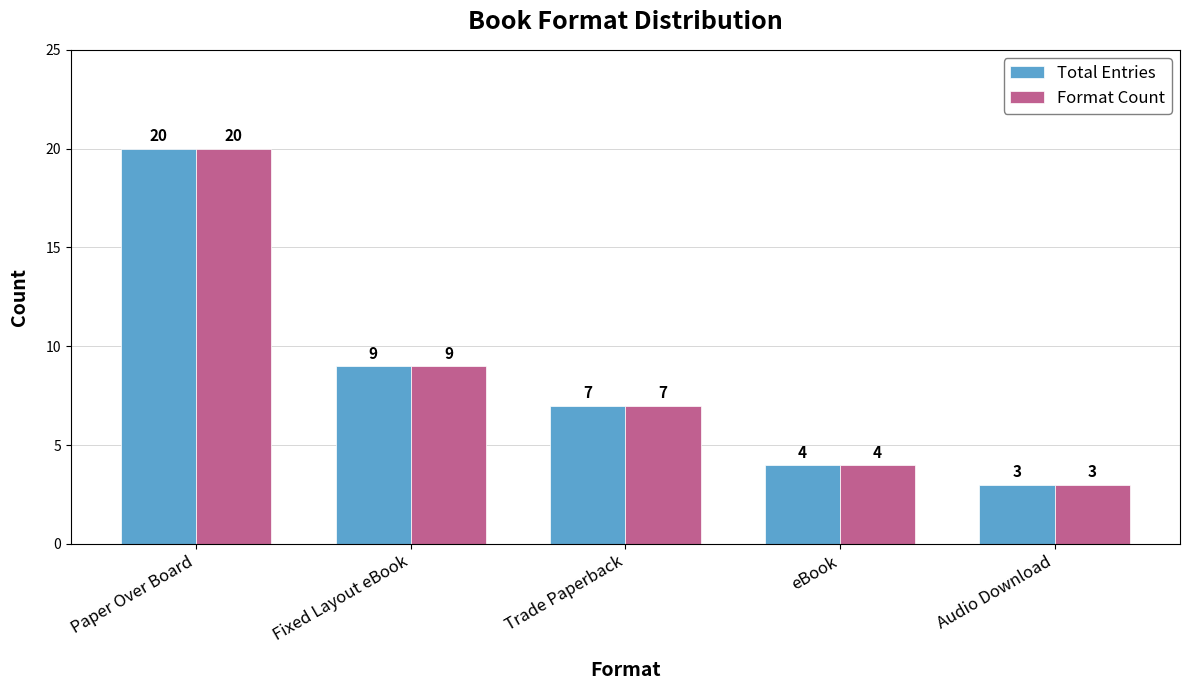

What is the sum of the Format Count values at Paper Over Board and Fixed Layout eBook?

29